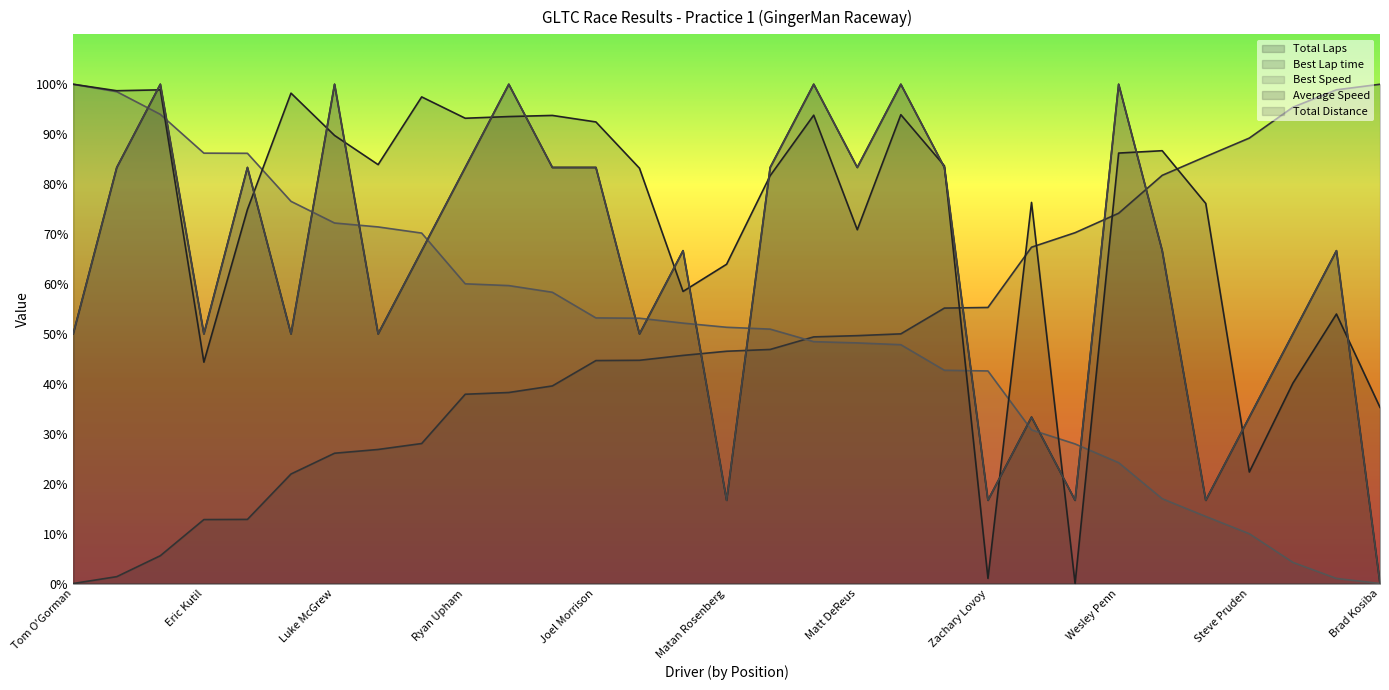

Reading right to left, transcribe all the data shown in this chart.

Total Laps: Brad Kosiba=0.0	Thomas Moss=66.7	Bob Dice=50.0	Steve Pruden=33.3	Seth Gale=16.7	David Rudzinski=66.7	Wesley Penn=100.0	Ryan Kristoff=16.7	Michael Kritikos=33.3	Zachary Lovoy=16.7	Erik Meadows=83.3	Dustin Bartee=100.0	Matt DeReus=83.3	Colton Wade=100.0	Scott Robertson=83.3	Matan Rosenberg=16.7	Dan Kapaldo=66.7	Felipe Gonzalez=50.0	Joel Morrison=83.3	Gary Wimble=83.3	Tiffany Kelly=100.0	Ryan Upham=83.3	Eric Jensen=66.7	Jake Joraanstad=50.0	Luke McGrew=100.0	Austin Hertel=50.0	Bryan Heitkotter=83.3	Eric Kutil=50.0	Andy Smedegard=100.0	Jeremy Swenson=83.3	Tom O'Gorman=50.0
Best Lap time: Brad Kosiba=100.0	Thomas Moss=98.9	Bob Dice=95.4	Steve Pruden=89.2	Seth Gale=85.5	David Rudzinski=81.8	Wesley Penn=74.2	Ryan Kristoff=70.3	Michael Kritikos=67.4	Zachary Lovoy=55.3	Erik Meadows=55.2	Dustin Bartee=50.0	Matt DeReus=49.6	Colton Wade=49.4	Scott Robertson=46.9	Matan Rosenberg=46.5	Dan Kapaldo=45.7	Felipe Gonzalez=44.7	Joel Morrison=44.7	Gary Wimble=39.6	Tiffany Kelly=38.3	Ryan Upham=37.9	Eric Jensen=28.0	Jake Joraanstad=26.8	Luke McGrew=26.1	Austin Hertel=21.9	Bryan Heitkotter=12.8	Eric Kutil=12.8	Andy Smedegard=5.6	Jeremy Swenson=1.4	Tom O'Gorman=0.0
Best Speed: Brad Kosiba=0.0	Thomas Moss=1.0	Bob Dice=4.2	Steve Pruden=10.0	Seth Gale=13.4	David Rudzinski=17.0	Wesley Penn=24.2	Ryan Kristoff=28.0	Michael Kritikos=30.8	Zachary Lovoy=42.6	Erik Meadows=42.7	Dustin Bartee=47.8	Matt DeReus=48.2	Colton Wade=48.4	Scott Robertson=51.0	Matan Rosenberg=51.3	Dan Kapaldo=52.2	Felipe Gonzalez=53.1	Joel Morrison=53.2	Gary Wimble=58.3	Tiffany Kelly=59.7	Ryan Upham=60.0	Eric Jensen=70.2	Jake Joraanstad=71.4	Luke McGrew=72.2	Austin Hertel=76.5	Bryan Heitkotter=86.2	Eric Kutil=86.2	Andy Smedegard=94.0	Jeremy Swenson=98.5	Tom O'Gorman=100.0
Average Speed: Brad Kosiba=35.3	Thomas Moss=54.0	Bob Dice=40.1	Steve Pruden=22.3	Seth Gale=76.1	David Rudzinski=86.7	Wesley Penn=86.2	Ryan Kristoff=0.0	Michael Kritikos=76.3	Zachary Lovoy=1.0	Erik Meadows=83.7	Dustin Bartee=93.9	Matt DeReus=70.9	Colton Wade=93.8	Scott Robertson=81.7	Matan Rosenberg=63.9	Dan Kapaldo=58.5	Felipe Gonzalez=83.2	Joel Morrison=92.4	Gary Wimble=93.8	Tiffany Kelly=93.5	Ryan Upham=93.2	Eric Jensen=97.5	Jake Joraanstad=83.9	Luke McGrew=89.7	Austin Hertel=98.2	Bryan Heitkotter=74.9	Eric Kutil=44.3	Andy Smedegard=98.9	Jeremy Swenson=98.7	Tom O'Gorman=100.0
Total Distance: Brad Kosiba=0.0	Thomas Moss=66.7	Bob Dice=50.0	Steve Pruden=33.3	Seth Gale=16.7	David Rudzinski=66.7	Wesley Penn=100.0	Ryan Kristoff=16.7	Michael Kritikos=33.3	Zachary Lovoy=16.7	Erik Meadows=83.3	Dustin Bartee=100.0	Matt DeReus=83.3	Colton Wade=100.0	Scott Robertson=83.3	Matan Rosenberg=16.7	Dan Kapaldo=66.7	Felipe Gonzalez=50.0	Joel Morrison=83.3	Gary Wimble=83.3	Tiffany Kelly=100.0	Ryan Upham=83.3	Eric Jensen=66.7	Jake Joraanstad=50.0	Luke McGrew=100.0	Austin Hertel=50.0	Bryan Heitkotter=83.3	Eric Kutil=50.0	Andy Smedegard=100.0	Jeremy Swenson=83.3	Tom O'Gorman=50.0